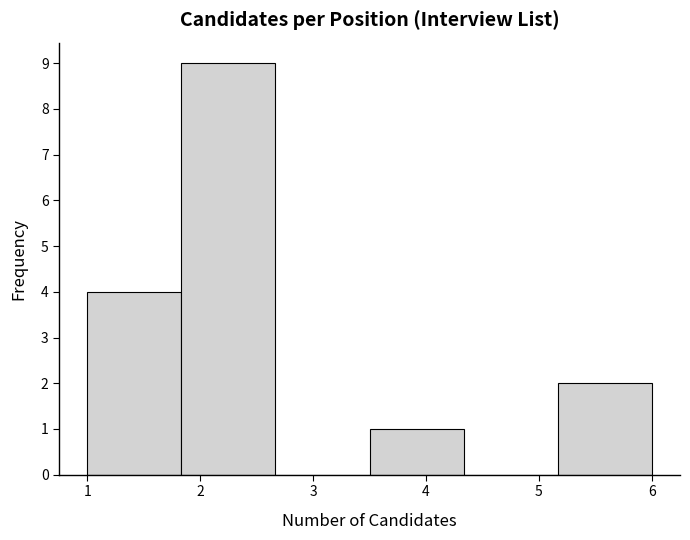

Reading left to right, transcribe this chart: for each bar, give the range it covers on the x-axis and its height. Neither the bar edges nor the heights are printed on the chart, so give them approximately, as read against the axes.

1.0 to 1.8: 4
1.8 to 2.7: 9
2.7 to 3.5: 0
3.5 to 4.3: 1
4.3 to 5.2: 0
5.2 to 6.0: 2